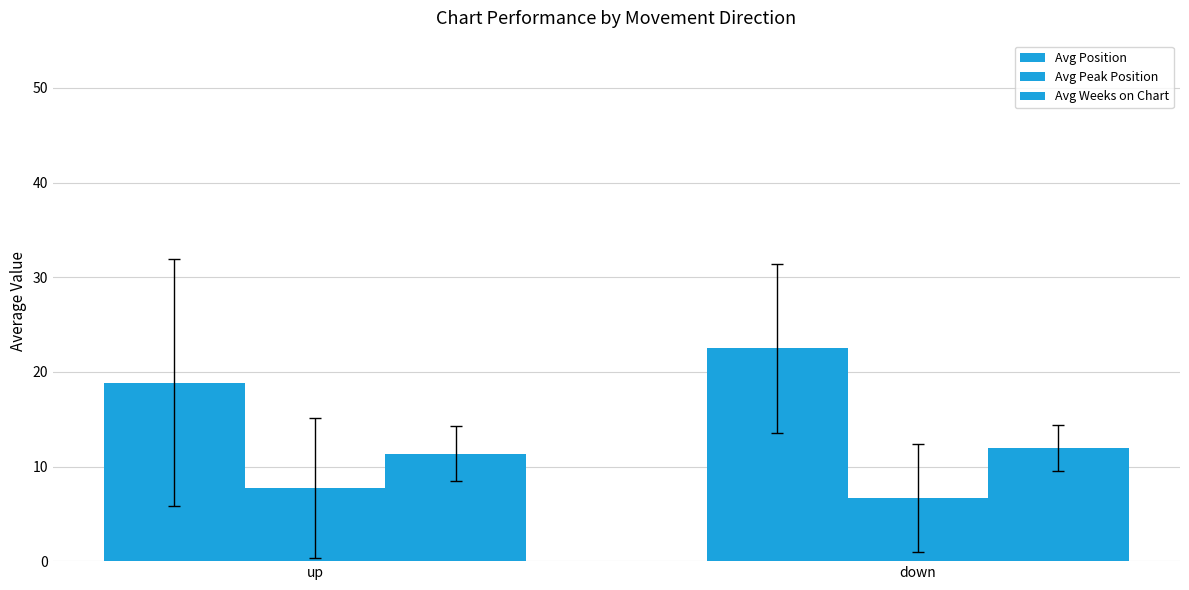

What is the average value of the Avg Peak Position series?

7.2